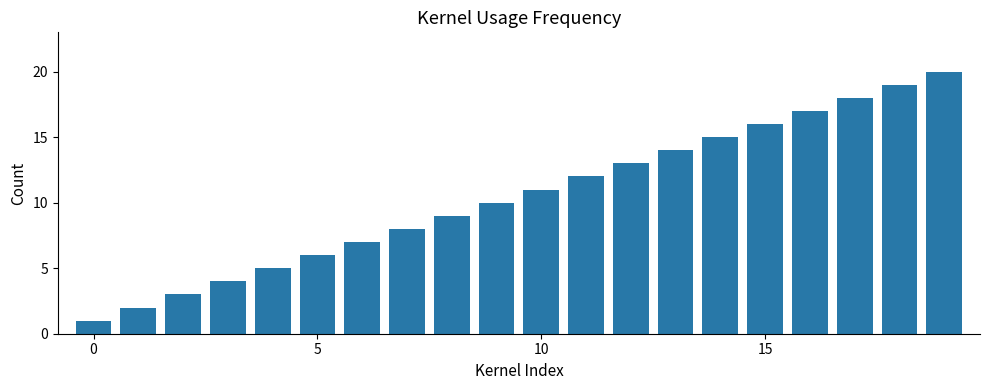

What is the maximum value shown in the chart?

20